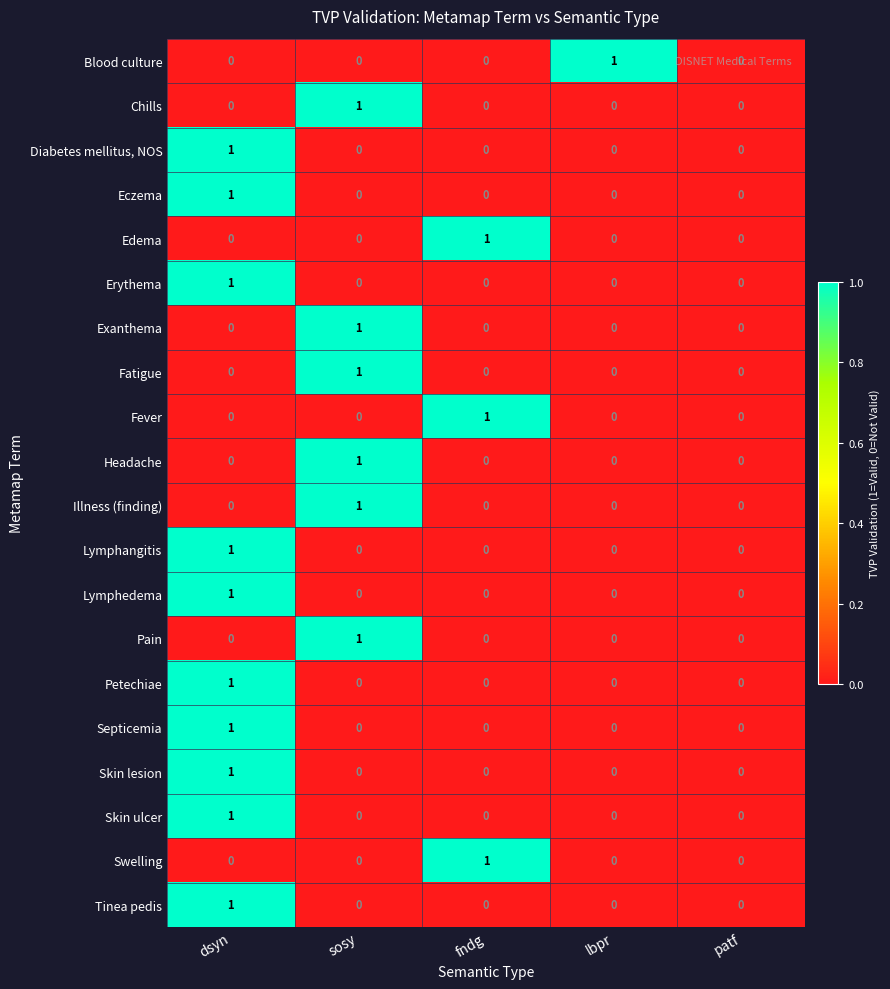

At which category is the sum across all series the highest?

dsyn